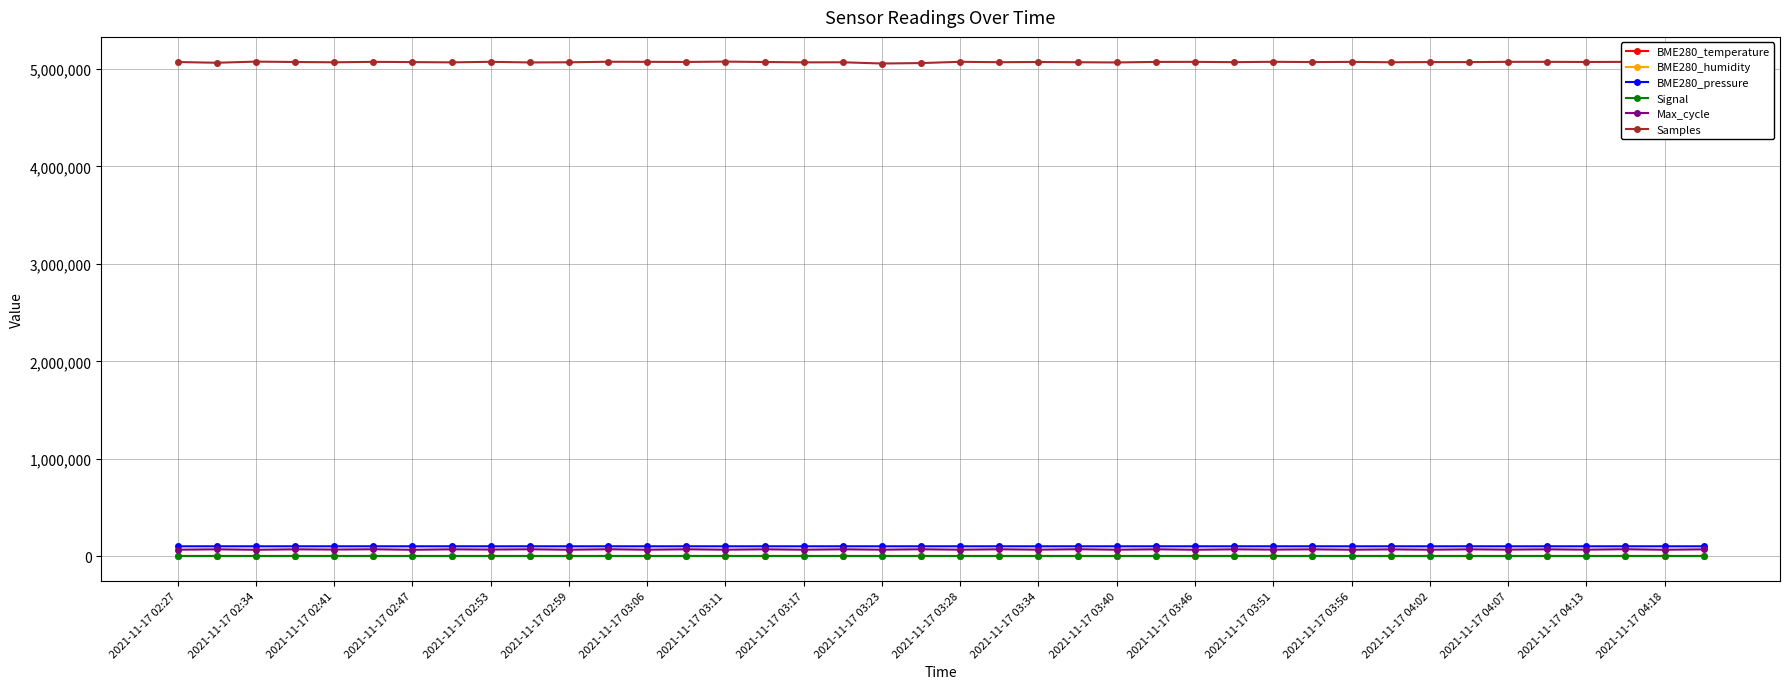

True or false: BME280_pressure and BME280_humidity cross at least once.

False